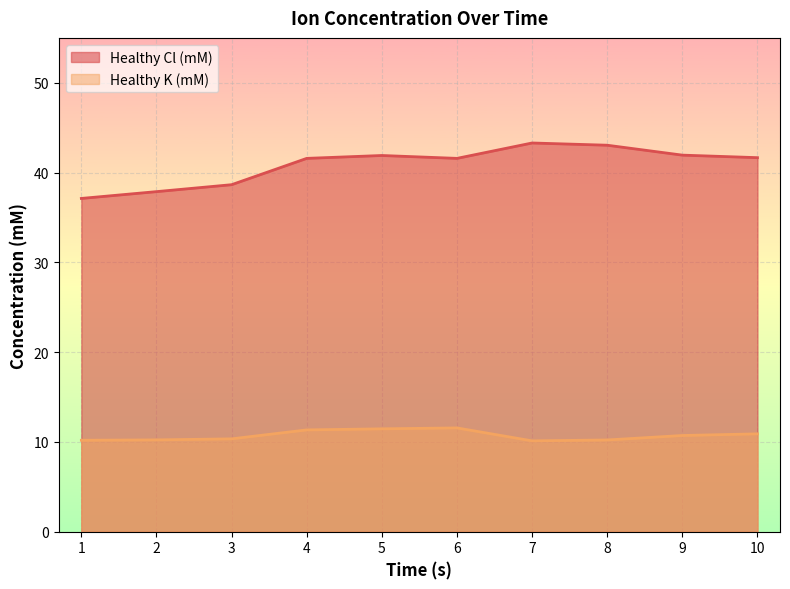

Which category has the highest value in the Healthy K (mM) series?

6